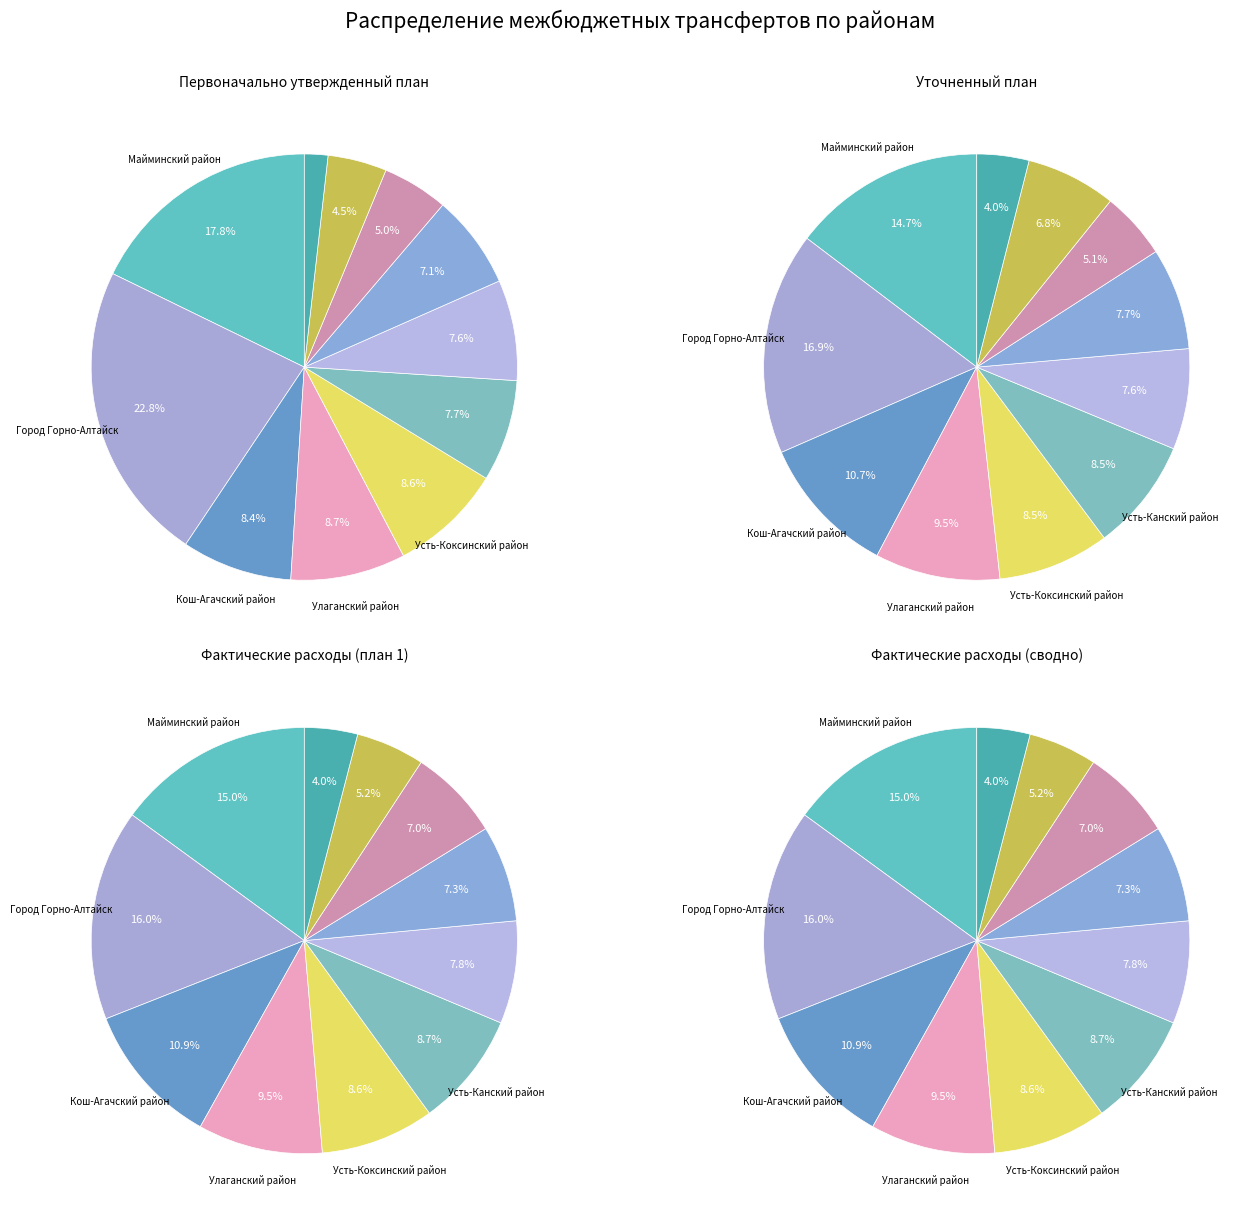

To the nearest percent, what is the difference between the largest and smallest slice percentages?

12%